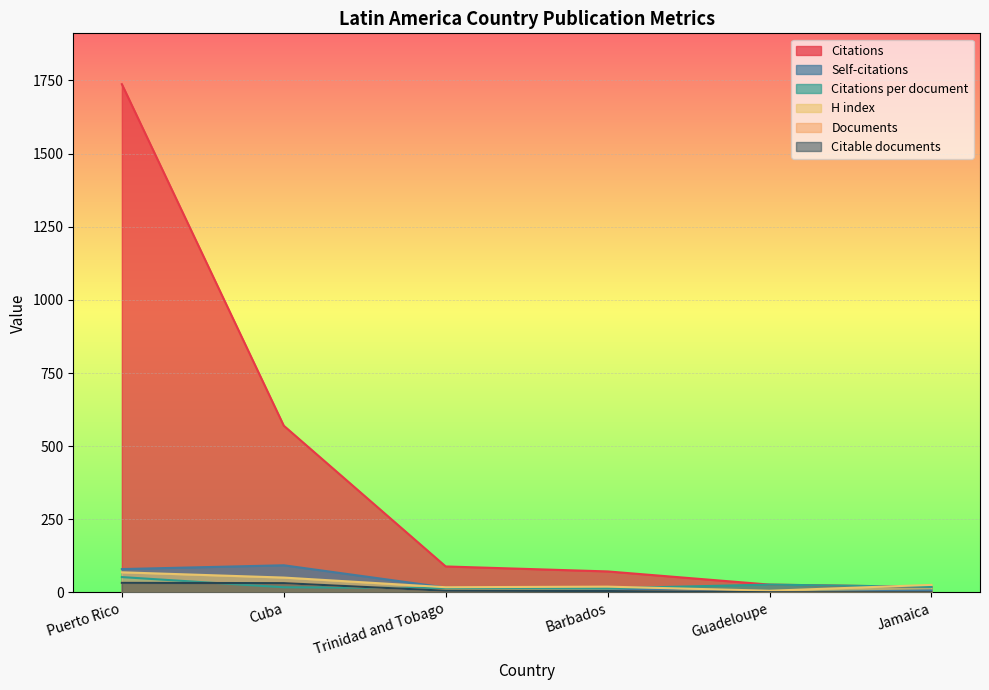

At which category is the sum across all series the highest?

Puerto Rico